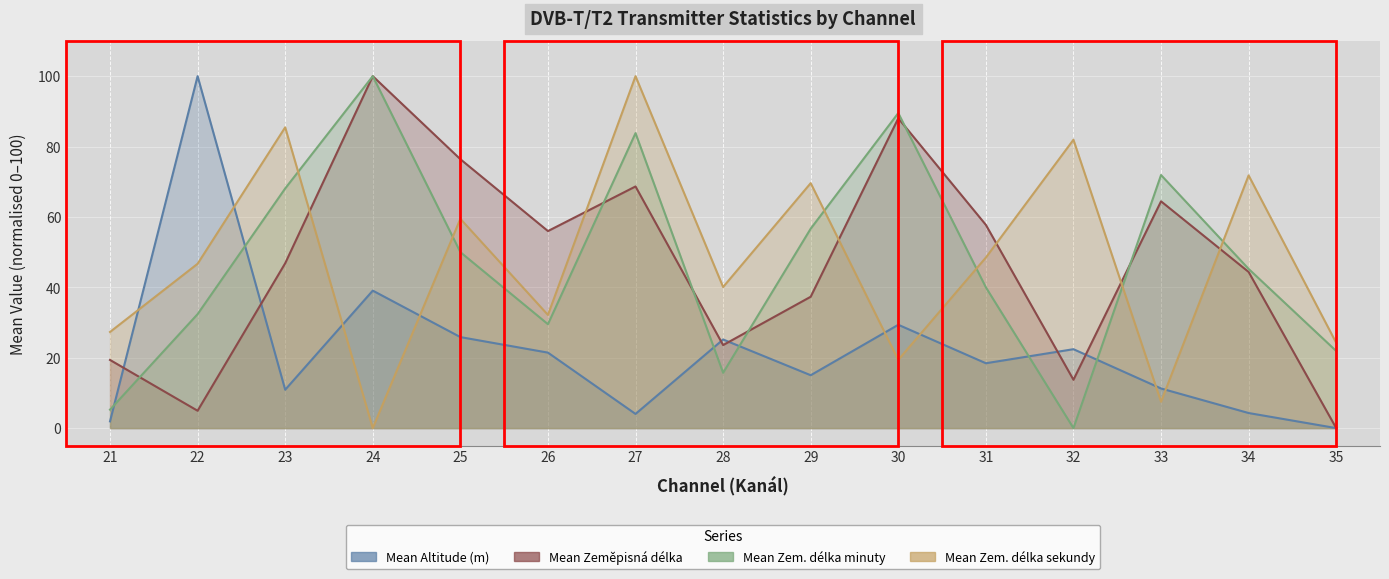

In Mean Zem. délka minuty, how many points are lower than both neighbors (excluding endpoints)?

3